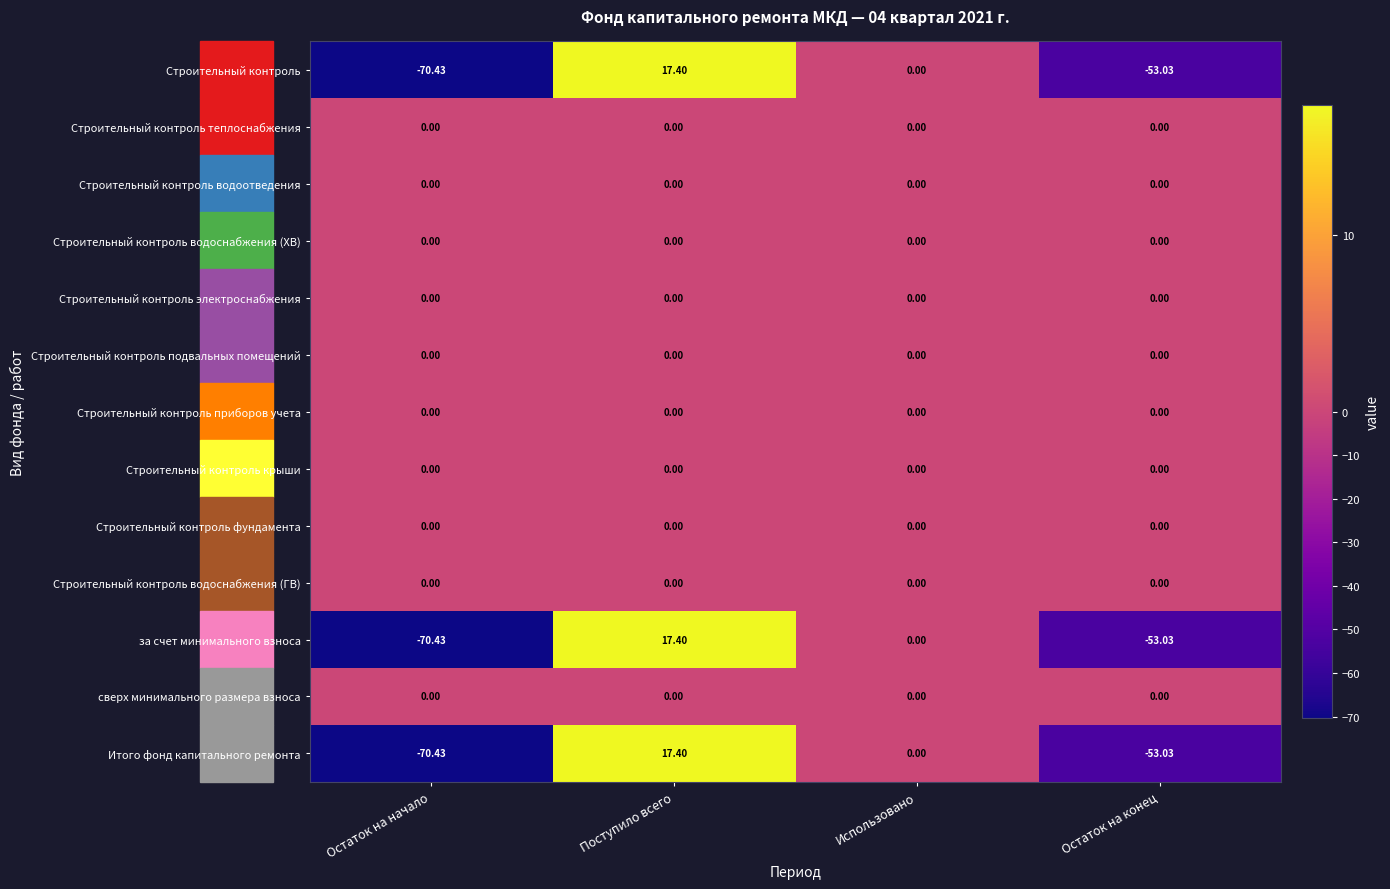

Is the value of Строительный контроль at Остаток на начало greater than the value of сверх минимального размера взноса at Использовано?

No